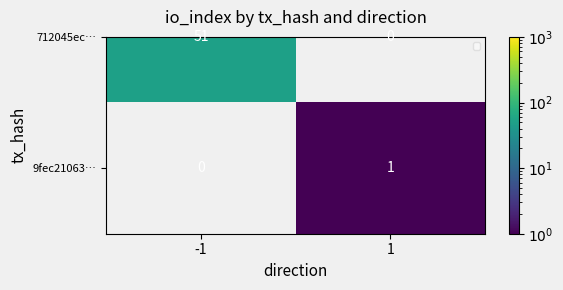

What is the sum of the values at 1 and -1?

1